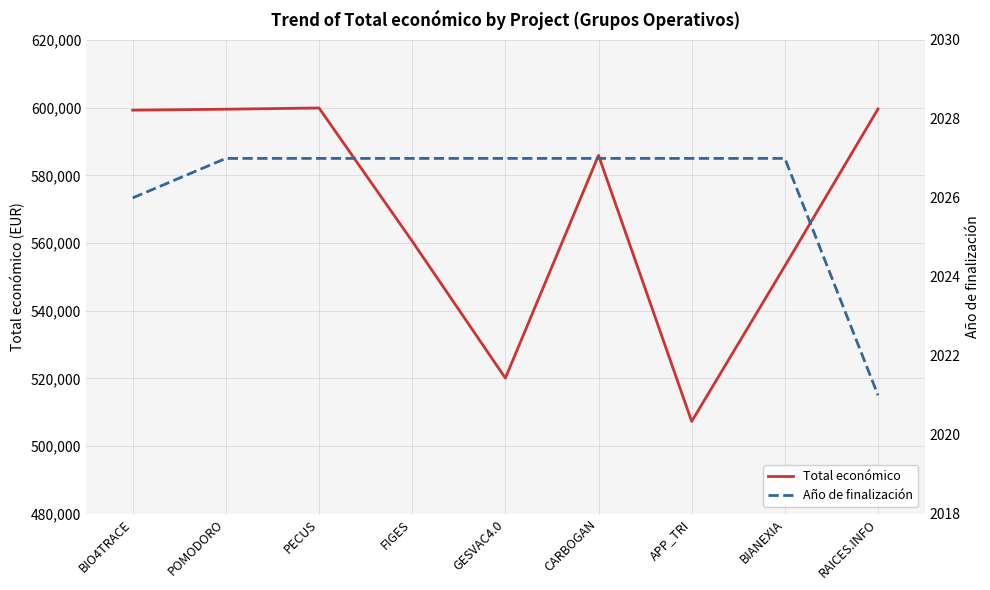

What is the value of the Año de finalización point at the 3rd from the left?

2027